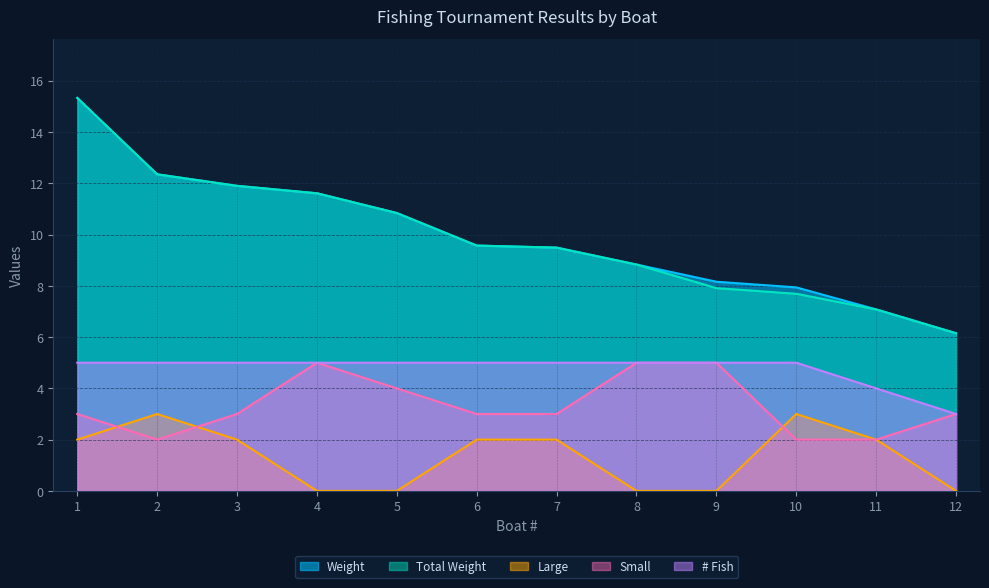

What are all the series names shown in the legend?

Weight, Total Weight, Large, Small, # Fish